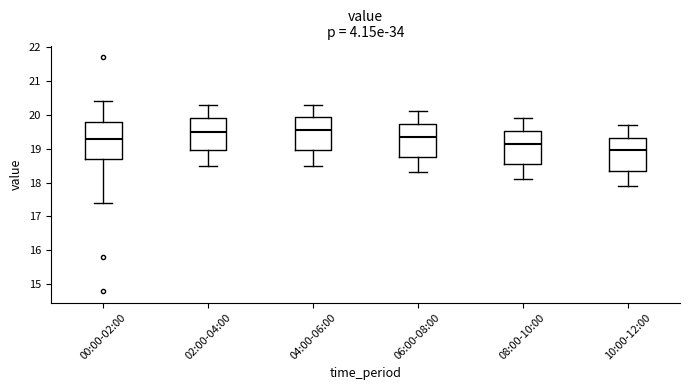

Reading left to right, read every box against the y-axis: the position of its median line, the range the box covers, and the ends of its whiskers. The values are not printed on the chart, so give them approximately, as read against the axis.

00:00-02:00: median 19.3, box 18.7 to 19.8, whiskers 17.4 to 20.4
02:00-04:00: median 19.5, box 19.0 to 19.9, whiskers 18.5 to 20.3
04:00-06:00: median 19.6, box 19.0 to 19.9, whiskers 18.5 to 20.3
06:00-08:00: median 19.4, box 18.8 to 19.7, whiskers 18.3 to 20.1
08:00-10:00: median 19.2, box 18.6 to 19.5, whiskers 18.1 to 19.9
10:00-12:00: median 19.0, box 18.4 to 19.3, whiskers 17.9 to 19.7